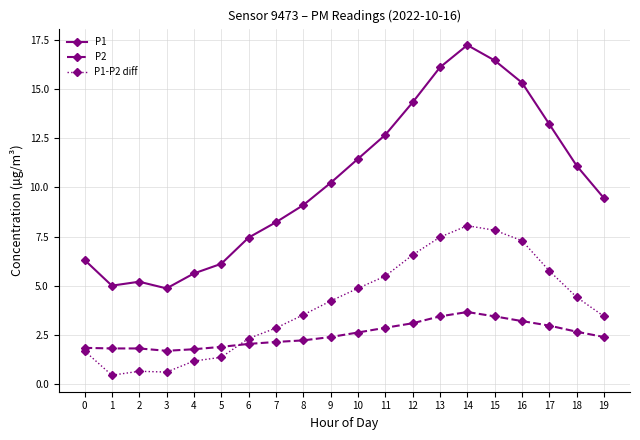

What is the sum of the P1-P2 diff values at 0 and 8?

5.2